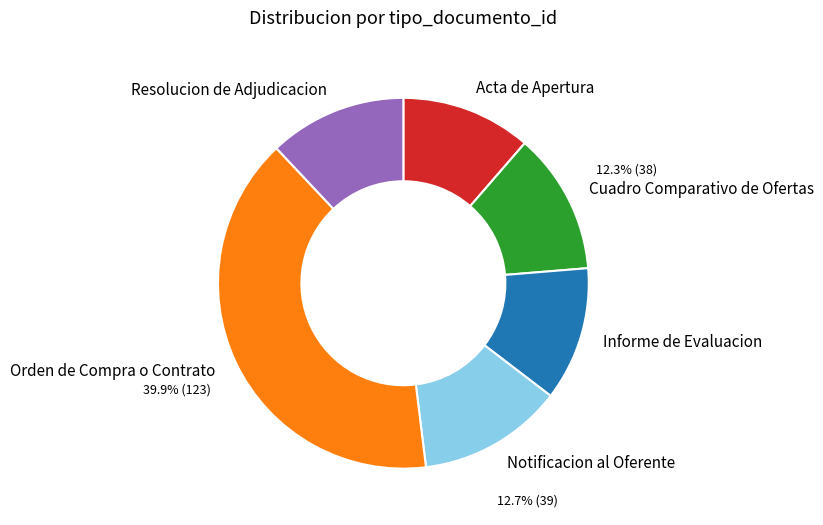

Which slice is the largest?

Orden de Compra o Contrato